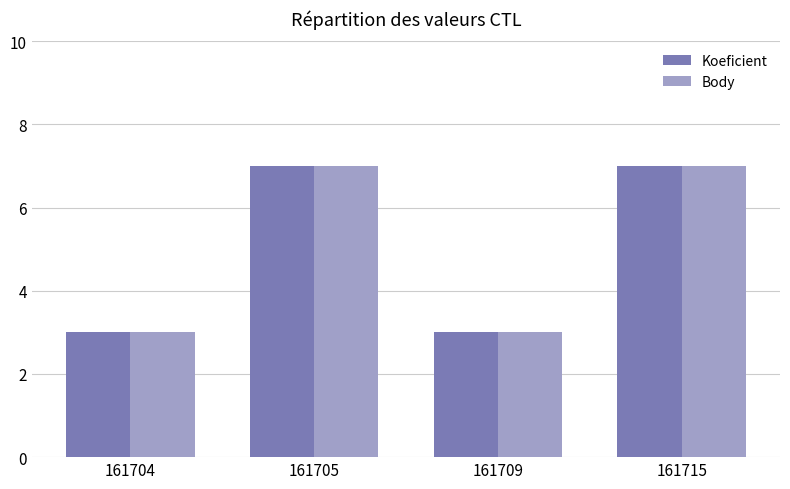

Reading left to right, what are all the values shown in this chart?

Koeficient: 3	7	3	7
Body: 3	7	3	7